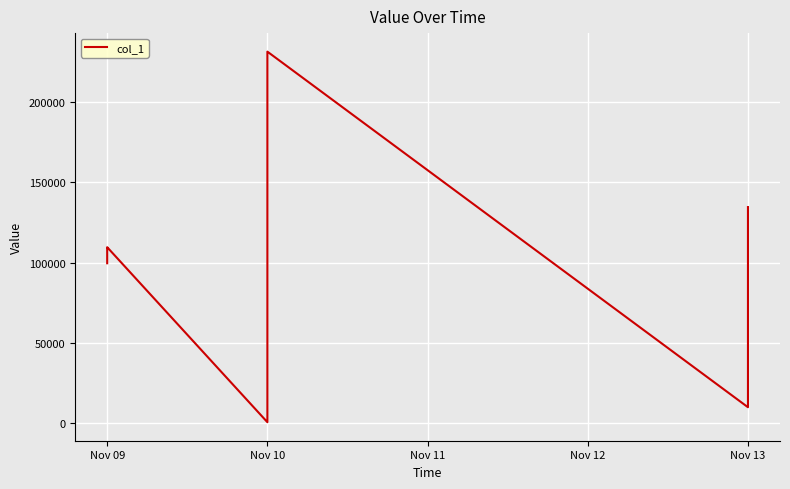

What is the approximate value at Nov 13?

109641.0